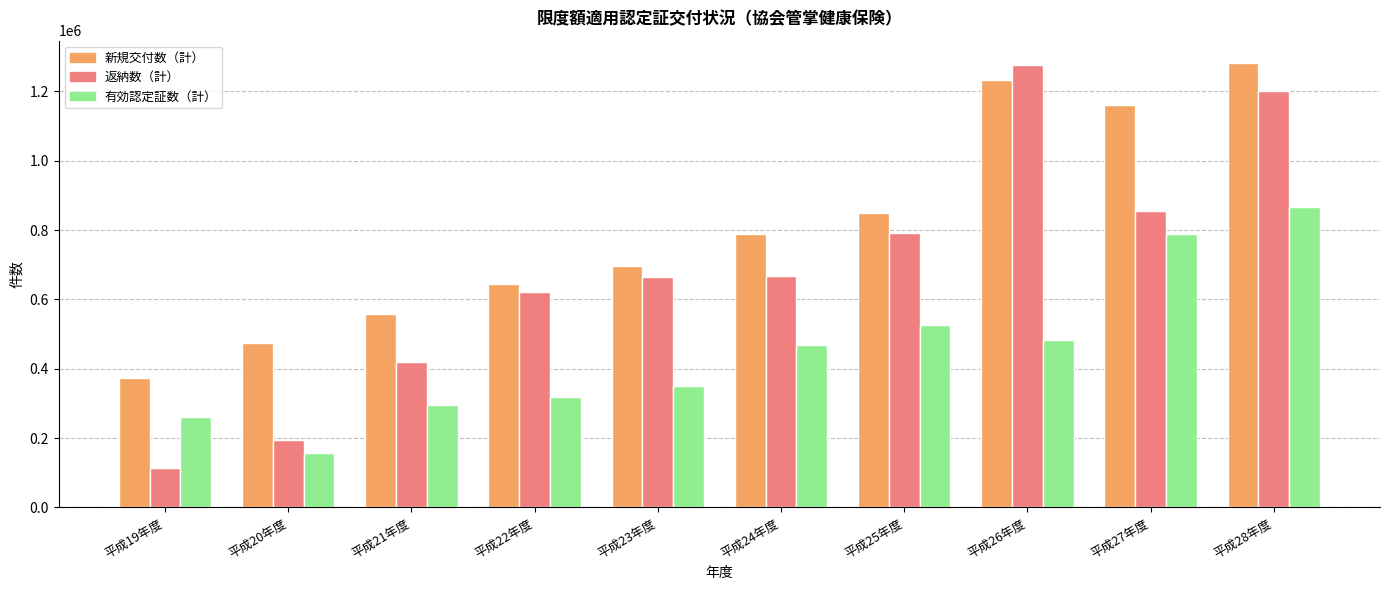

What is the difference between the second highest and second lowest values in the 返納数（計） series?

1008207